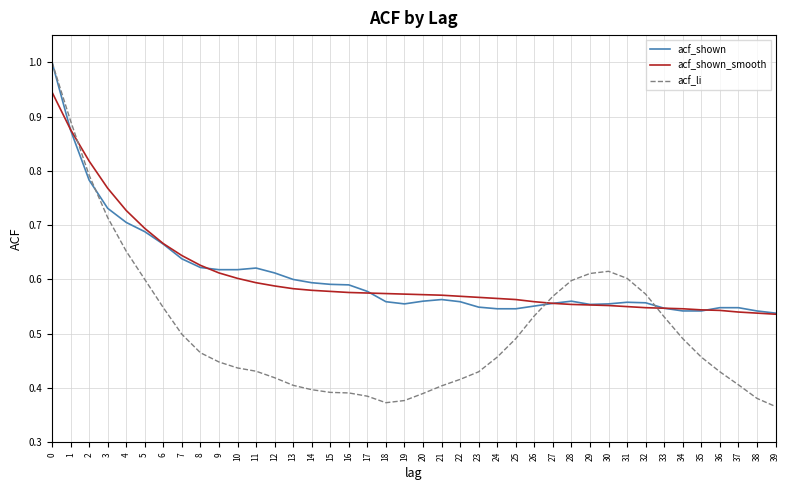

Is the value of acf_li at 5 greater than the value of acf_shown_smooth at 31?

Yes